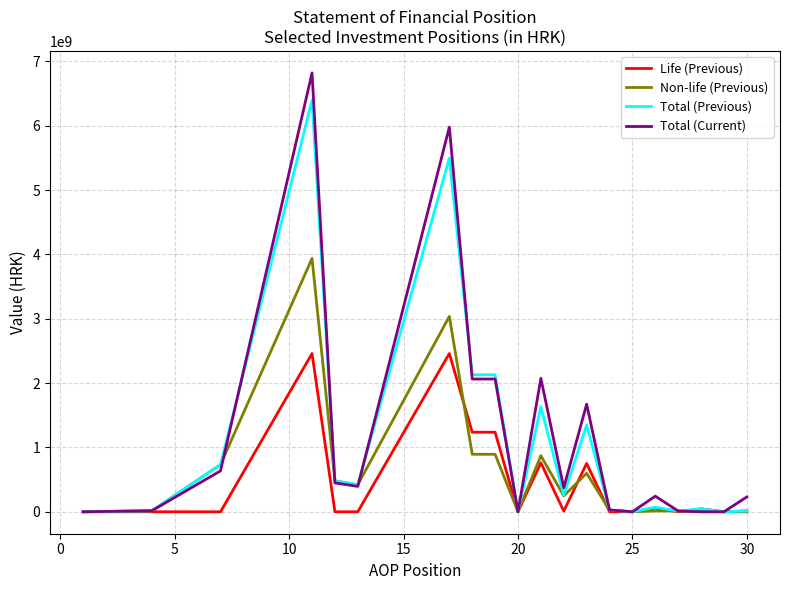

Which series has the largest range (max minus min)?

Total (Current)